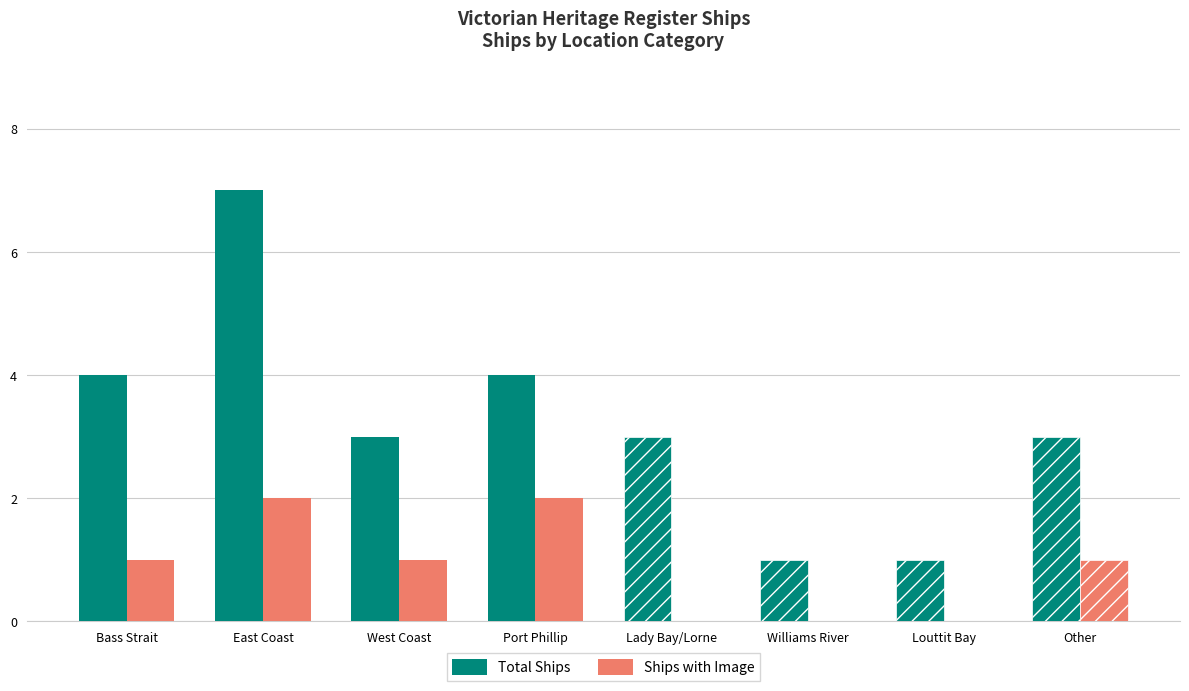

How many distinct data groups are displayed?

2